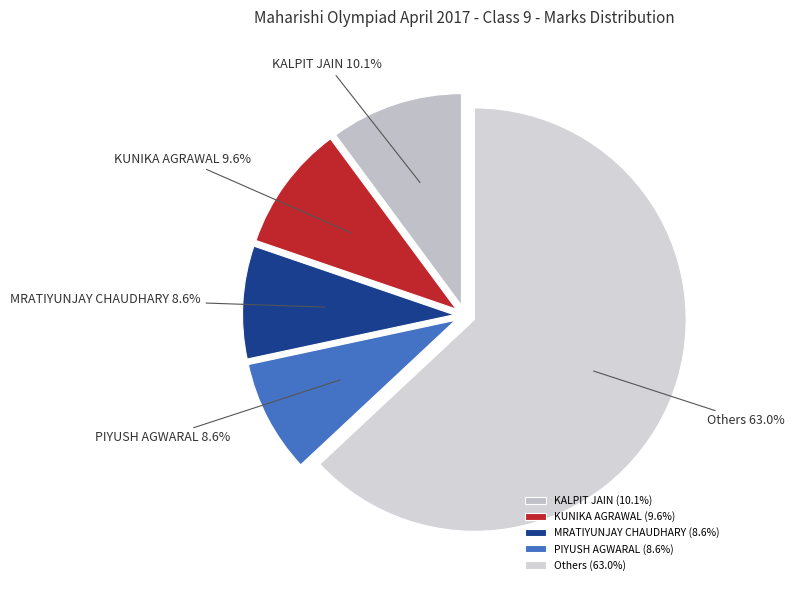

Do Others and PIYUSH AGWARAL together represent more than half of the pie?

Yes